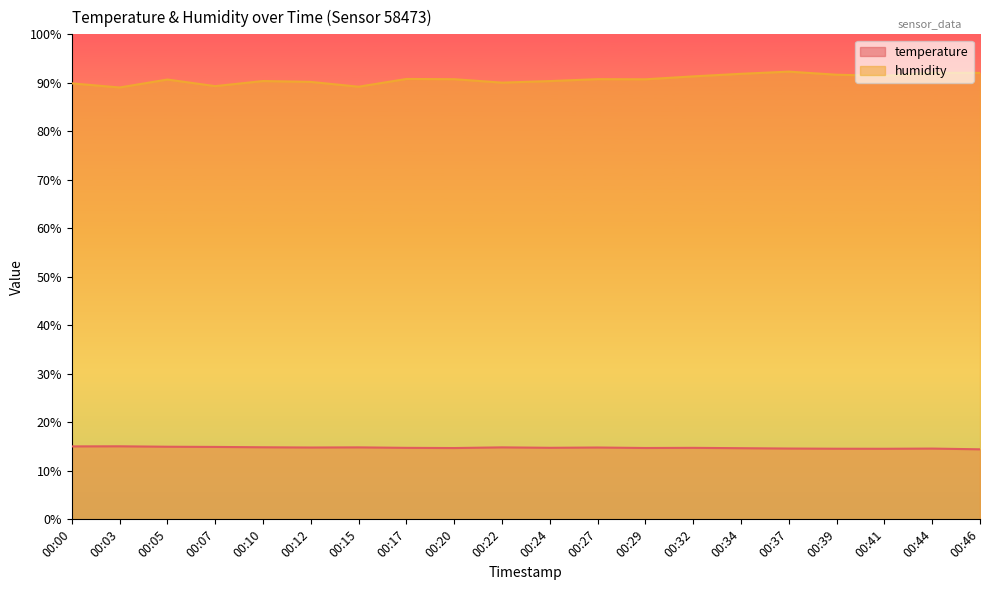

At which category does humidity reach its first local valley?

00:03